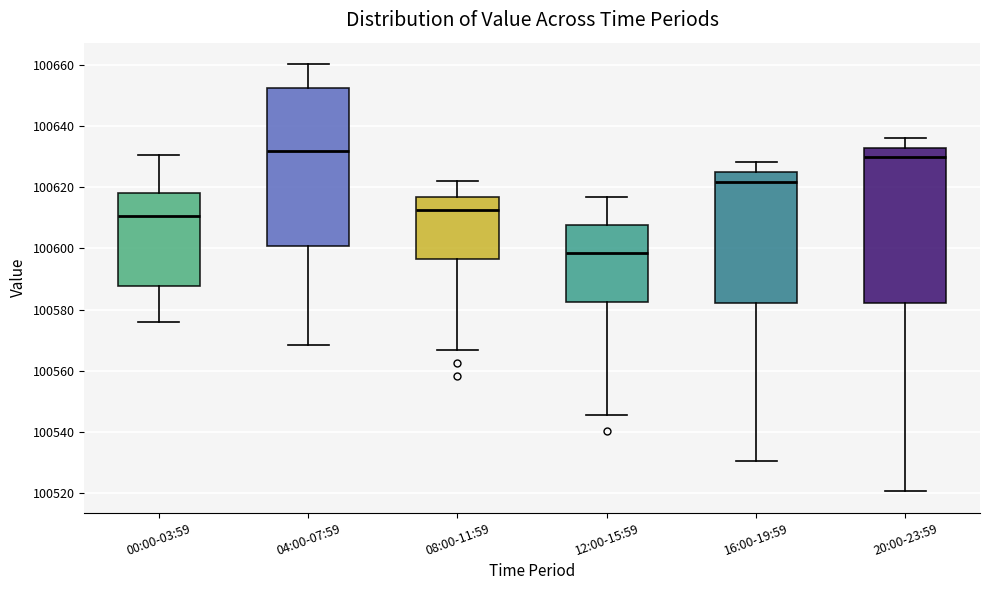

Reading left to right, read every box against the y-axis: the position of its median line, the range the box covers, and the ends of its whiskers. The values are not printed on the chart, so give them approximately, as read against the axis.

00:00-03:59: median 100610, box 100588 to 100618, whiskers 100576 to 100630
04:00-07:59: median 100632, box 100600 to 100652, whiskers 100568 to 100660
08:00-11:59: median 100612, box 100596 to 100616, whiskers 100566 to 100622
12:00-15:59: median 100598, box 100582 to 100608, whiskers 100546 to 100618
16:00-19:59: median 100622, box 100582 to 100624, whiskers 100530 to 100628
20:00-23:59: median 100630, box 100582 to 100634, whiskers 100520 to 100636